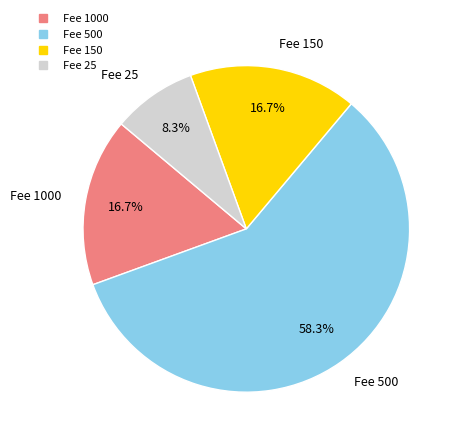

To the nearest percent, what is the average slice percentage?

25%